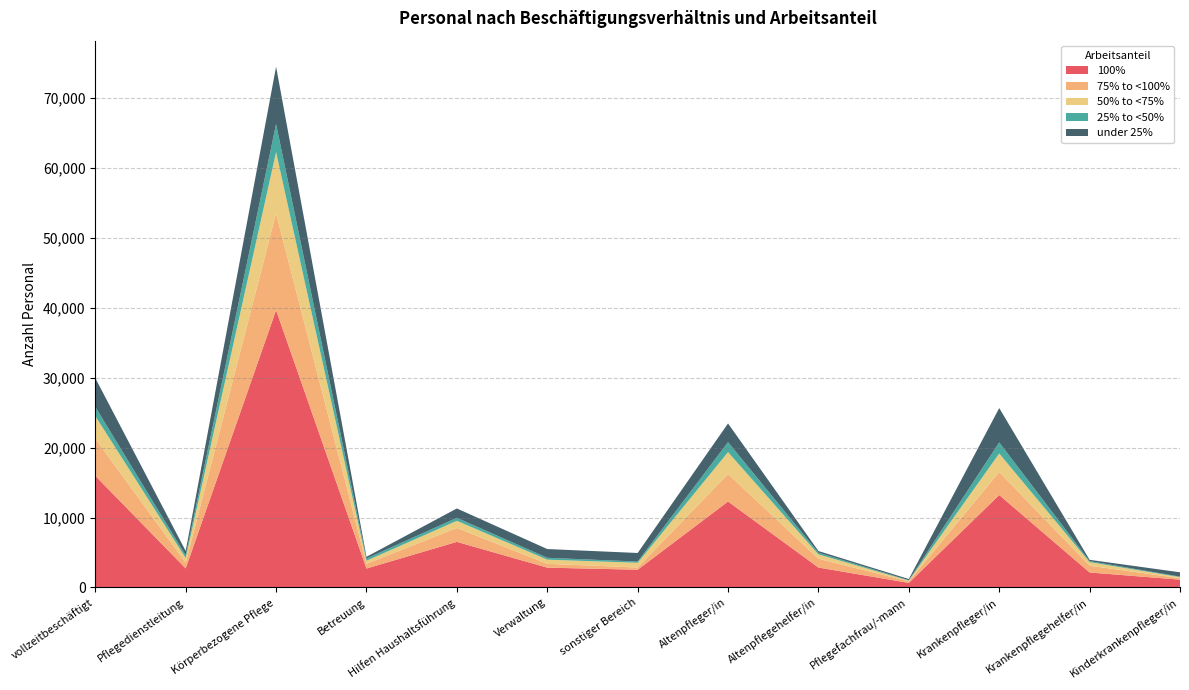

Reading left to right, what are all the values shown in this chart?

100%: 15972	2720	39673	2709	6521	2834	2535	12293	2848	651	13224	2141	1115
75% to <100%: 5327	823	13861	679	1993	548	321	3948	1257	218	3295	965	208
50% to <75%: 3222	668	8761	434	1025	593	668	3125	626	109	2651	516	149
25% to <50%: 1319	383	4017	322	427	269	183	1428	239	60	1588	144	76
under 25%: 4118	628	8202	238	1336	1252	1224	2672	240	165	4910	185	619